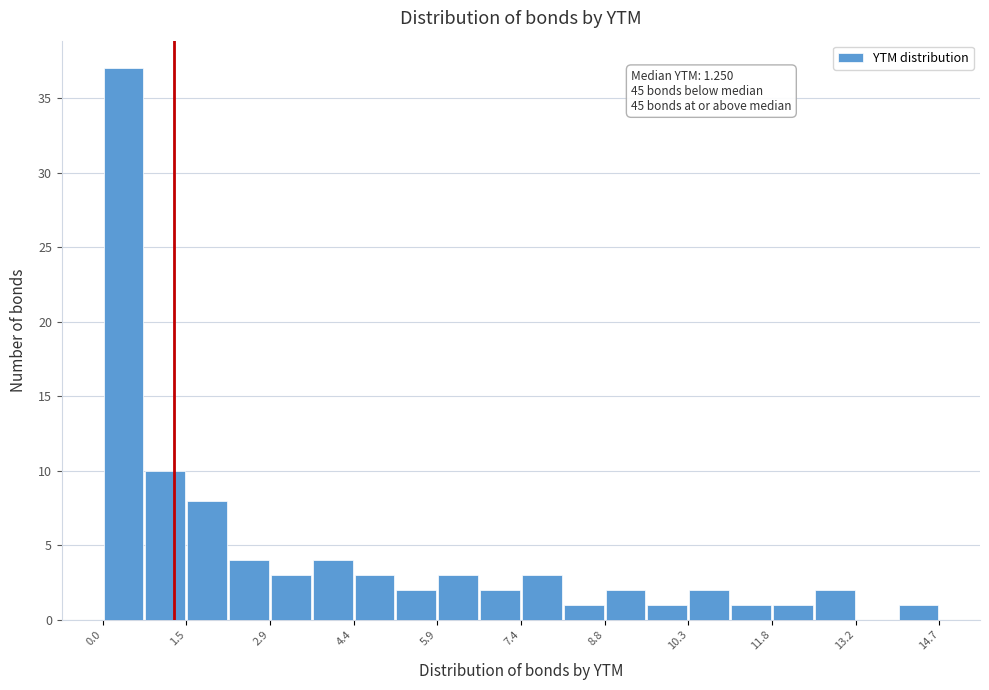

Around what value on the x-axis is the tallest bar? Give the approximate position of its centre, as read against the axis.

0.4